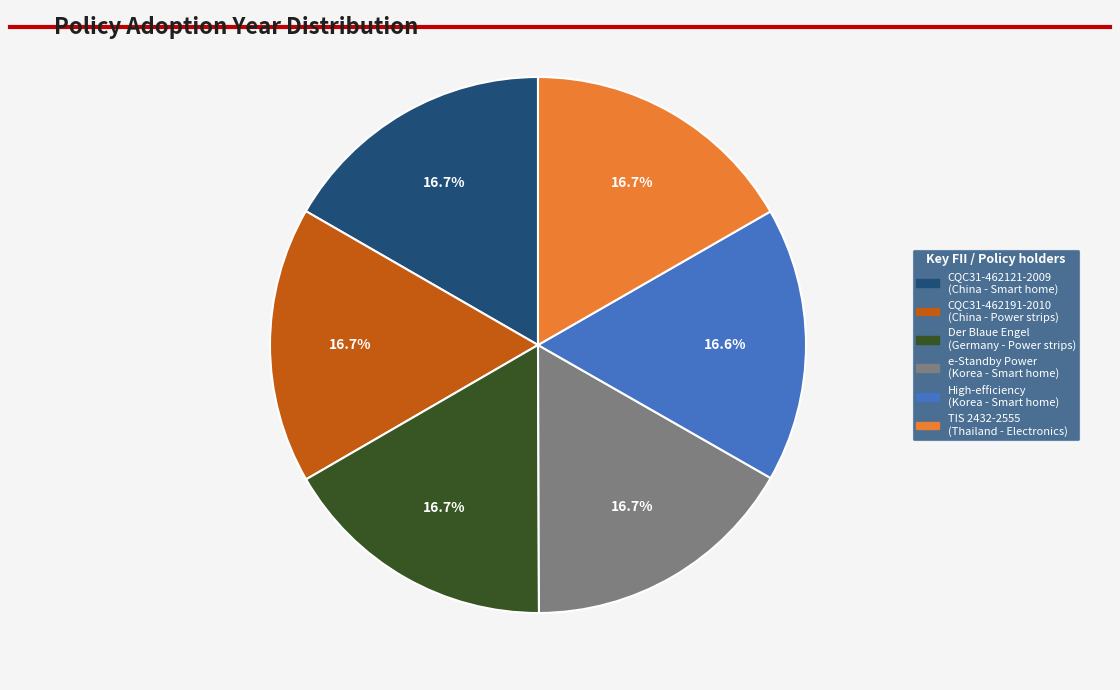

Approximately how many times larger is the value at TIS 2432-2555 (Thailand - Electronics) compared to CQC31-462191-2010 (China - Power strips)?

1.0